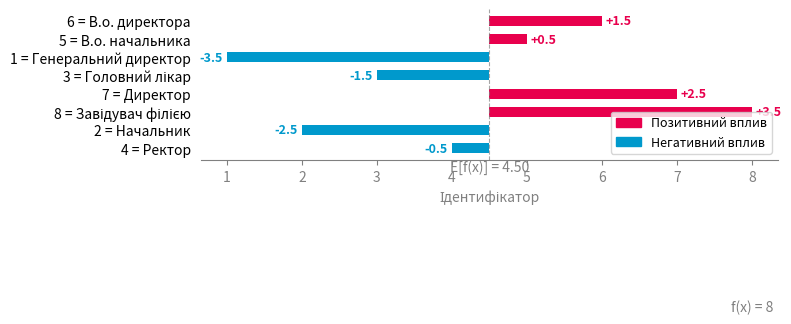

What is the difference between the maximum and minimum values?

7.0